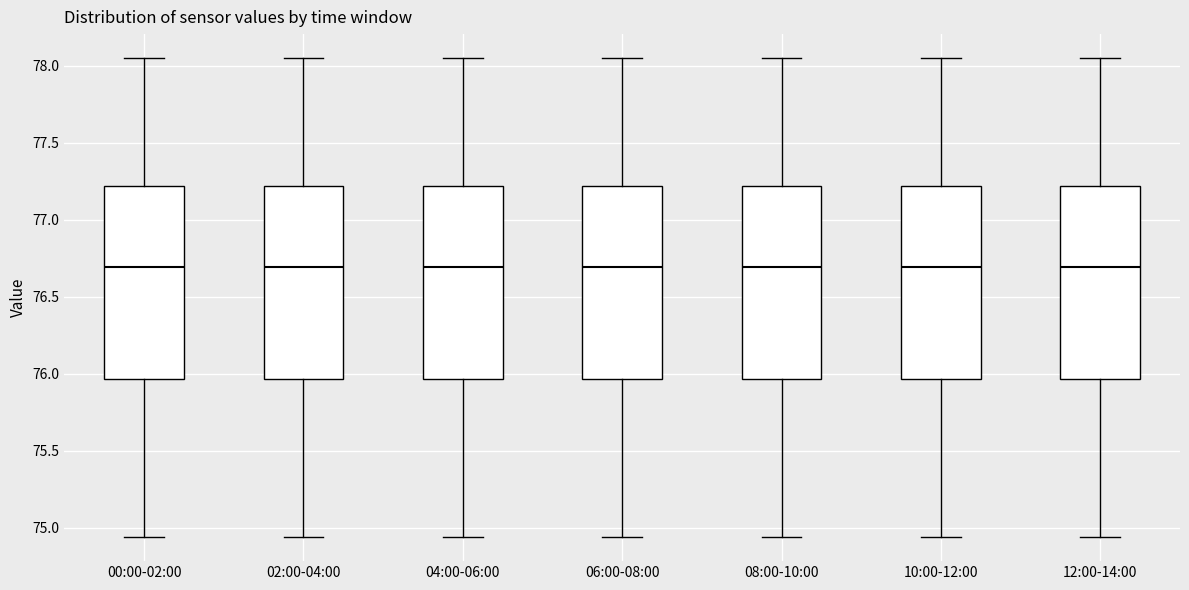

Reading left to right, transcribe this box plot: for each box, give where its median line is, the range the box spans, and where its two whiskers end, as read against the y-axis. The values are not printed on the chart, so give them approximately, as read against the axis.

00:00-02:00: median 76.70, box 75.95 to 77.20, whiskers 74.95 to 78.05
02:00-04:00: median 76.70, box 75.95 to 77.20, whiskers 74.95 to 78.05
04:00-06:00: median 76.70, box 75.95 to 77.20, whiskers 74.95 to 78.05
06:00-08:00: median 76.70, box 75.95 to 77.20, whiskers 74.95 to 78.05
08:00-10:00: median 76.70, box 75.95 to 77.20, whiskers 74.95 to 78.05
10:00-12:00: median 76.70, box 75.95 to 77.20, whiskers 74.95 to 78.05
12:00-14:00: median 76.70, box 75.95 to 77.20, whiskers 74.95 to 78.05